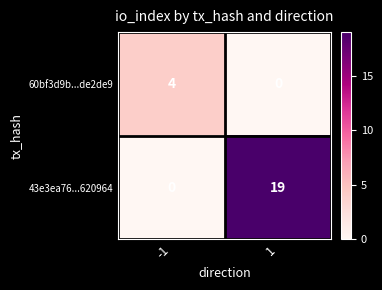

List the series in order of their overall mean, lowest first.

60bf3d9b...de2de9, 43e3ea76...620964